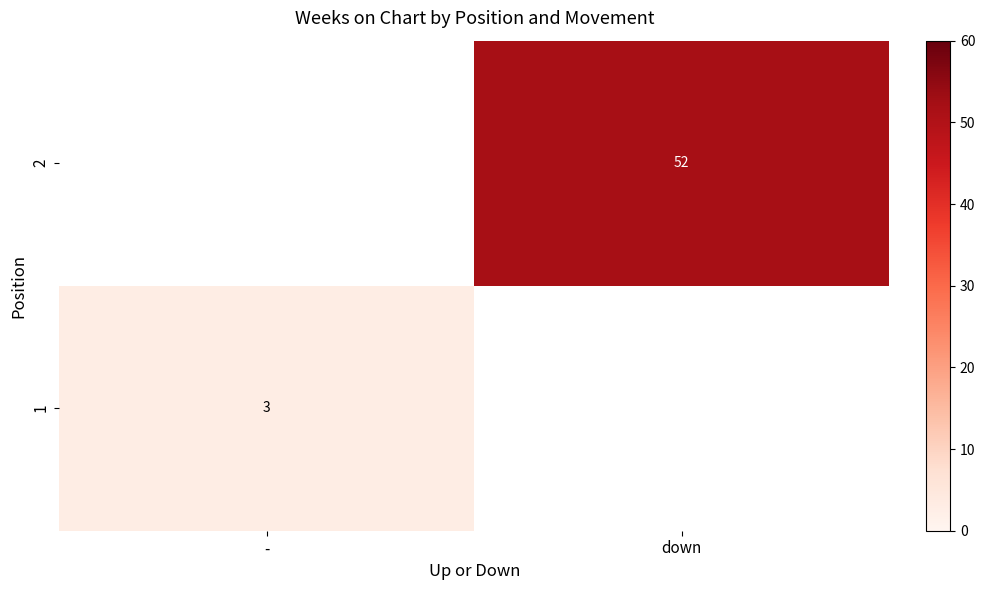

True or false: 1 has a value of 3 at -.

True